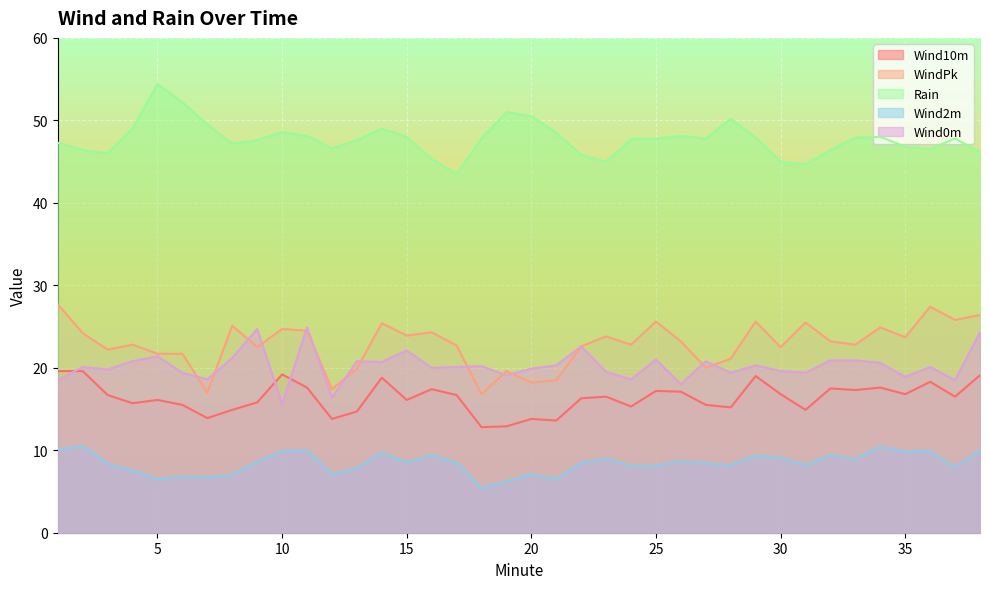

How many interior local valleys does the Wind2m series have?

11